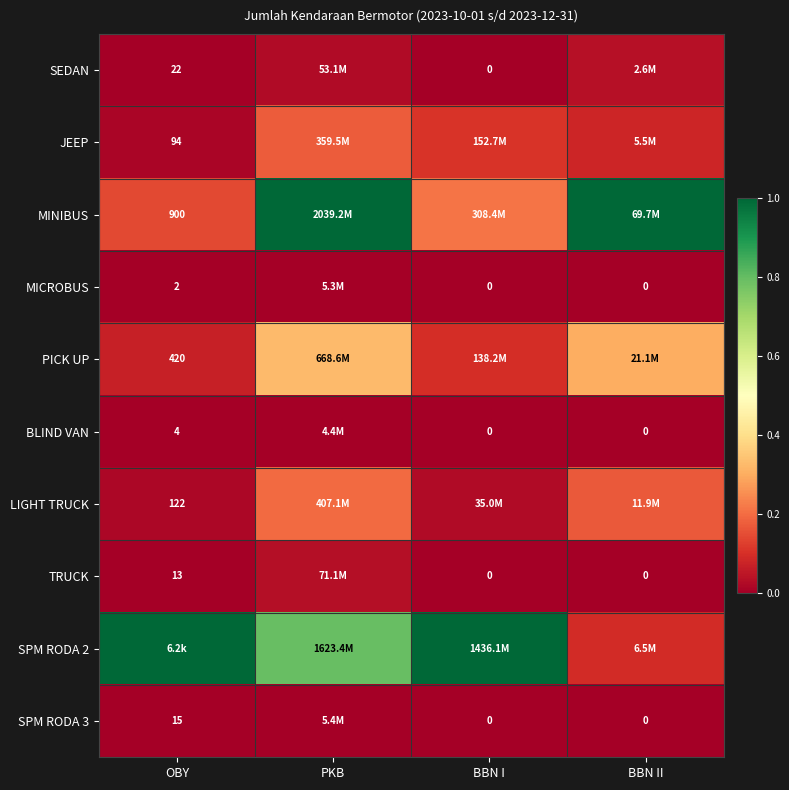

Is the value of SEDAN at PKB greater than the value of MICROBUS at PKB?

Yes